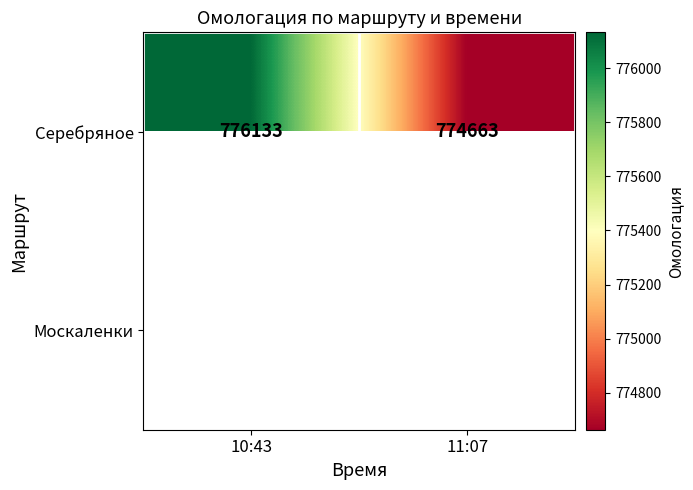

Is it true that Серебряное equals 165351 at 10:43?

False